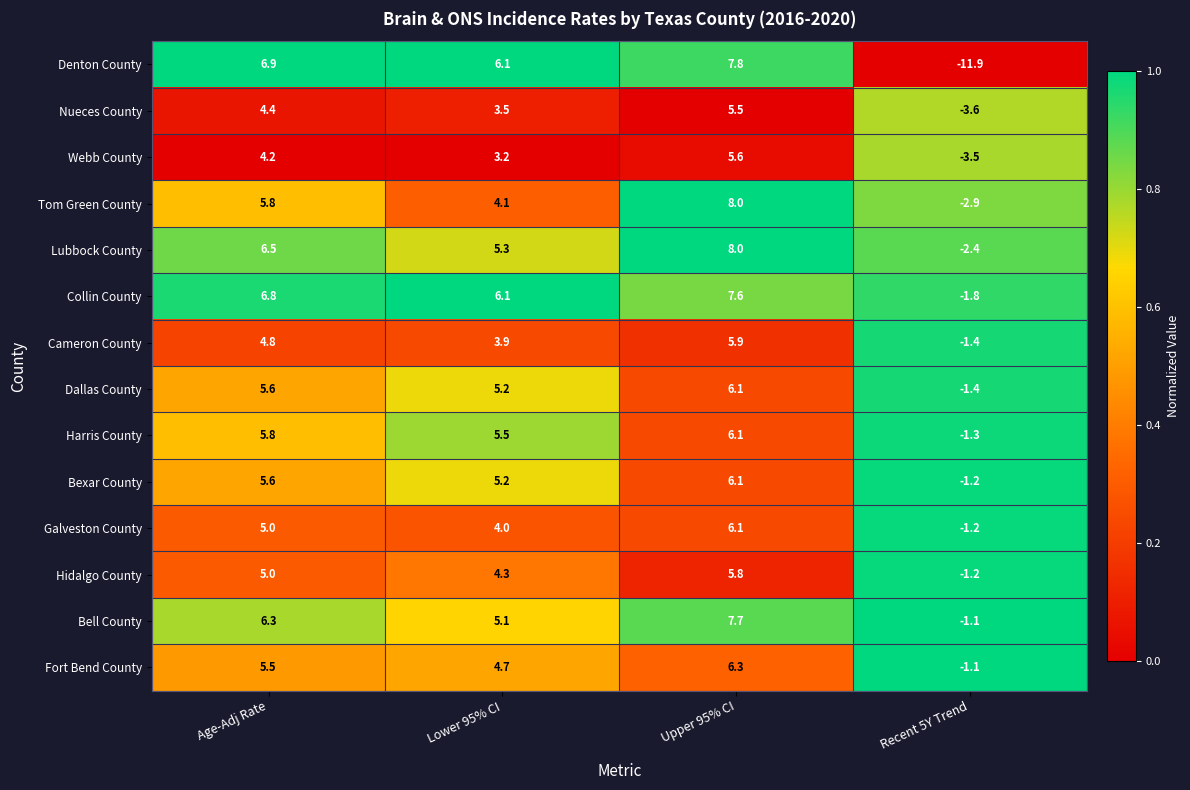

Which category has the lowest value across all series?

Recent 5Y Trend